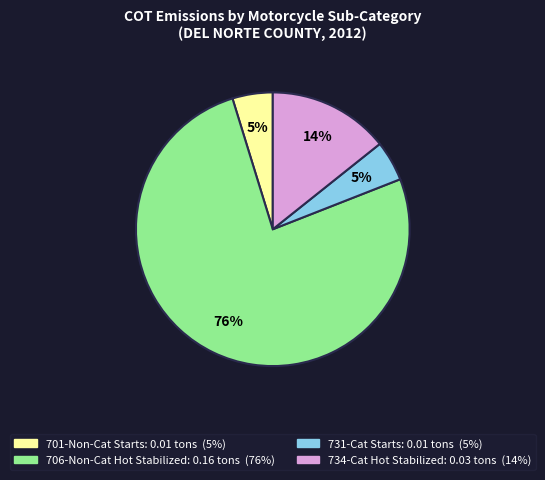

Count the number of slices in the pie.

4